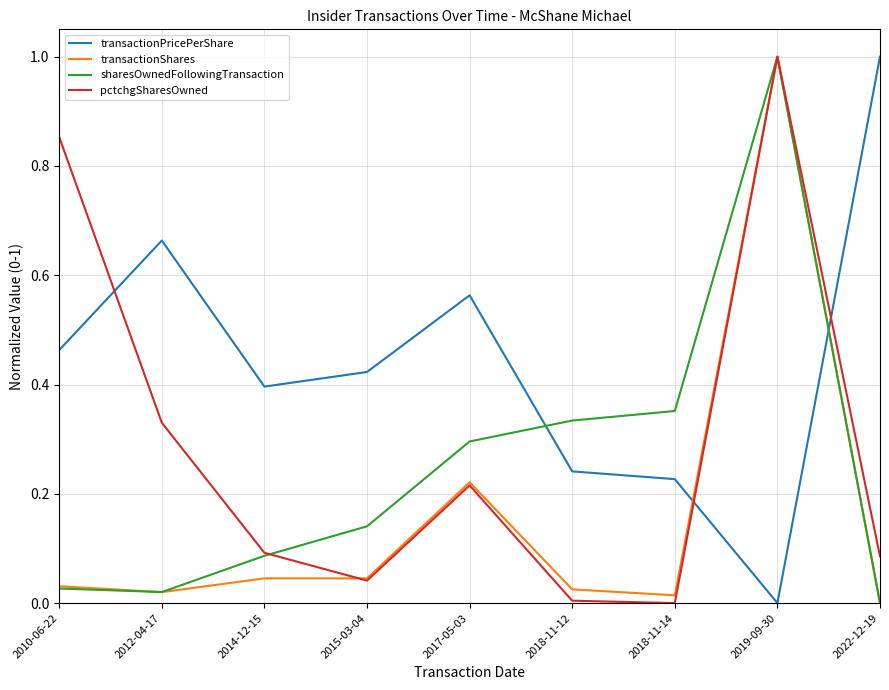

Is the value of pctchgSharesOwned at 2014-12-15 greater than the value of transactionShares at 2014-12-15?

Yes